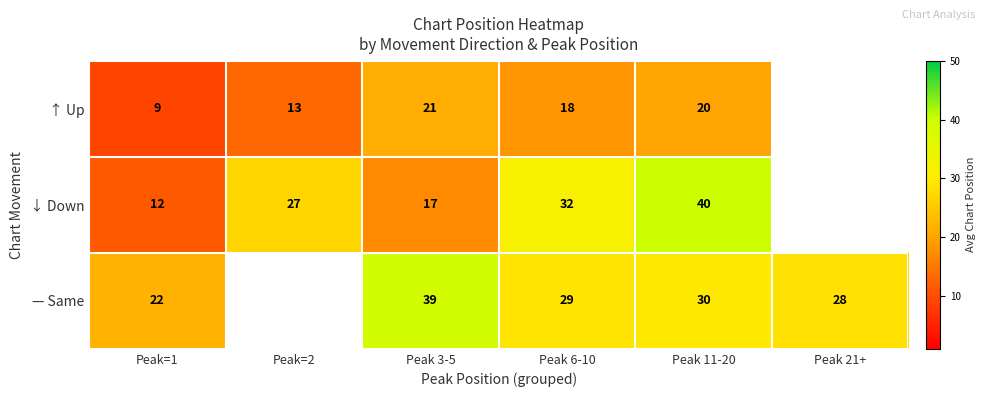

Between Peak=1 and Peak 6-10, which series saw the biggest shift?

↓ Down